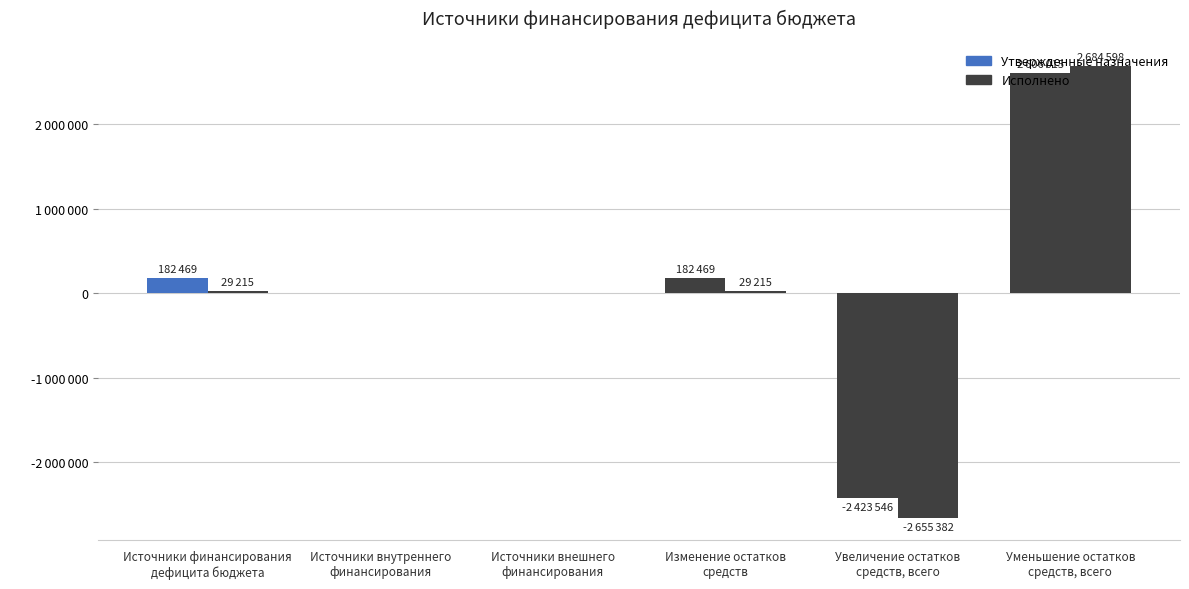

What is the approximate value of Утвержденные назначения at Увеличение остатков
средств, всего?

-2423546.0